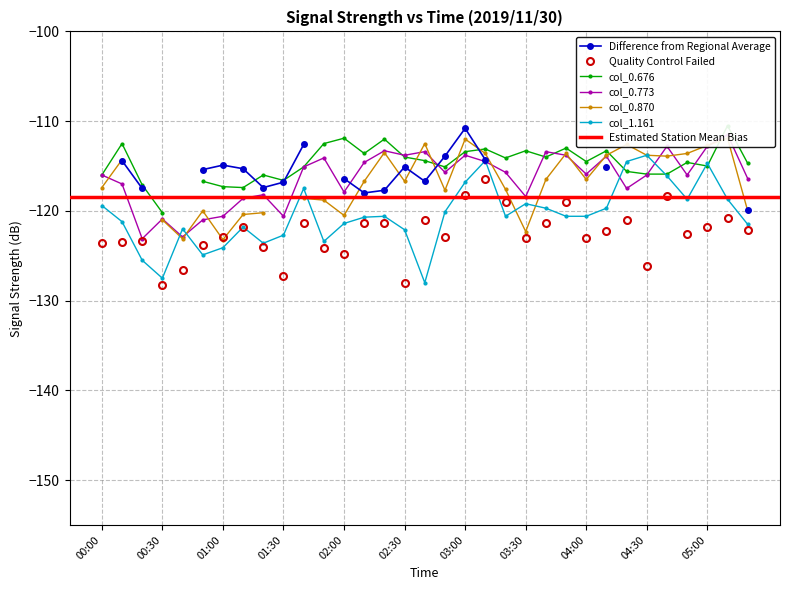

True or false: Quality Control Failed has more than 0 interior local peaks.

True